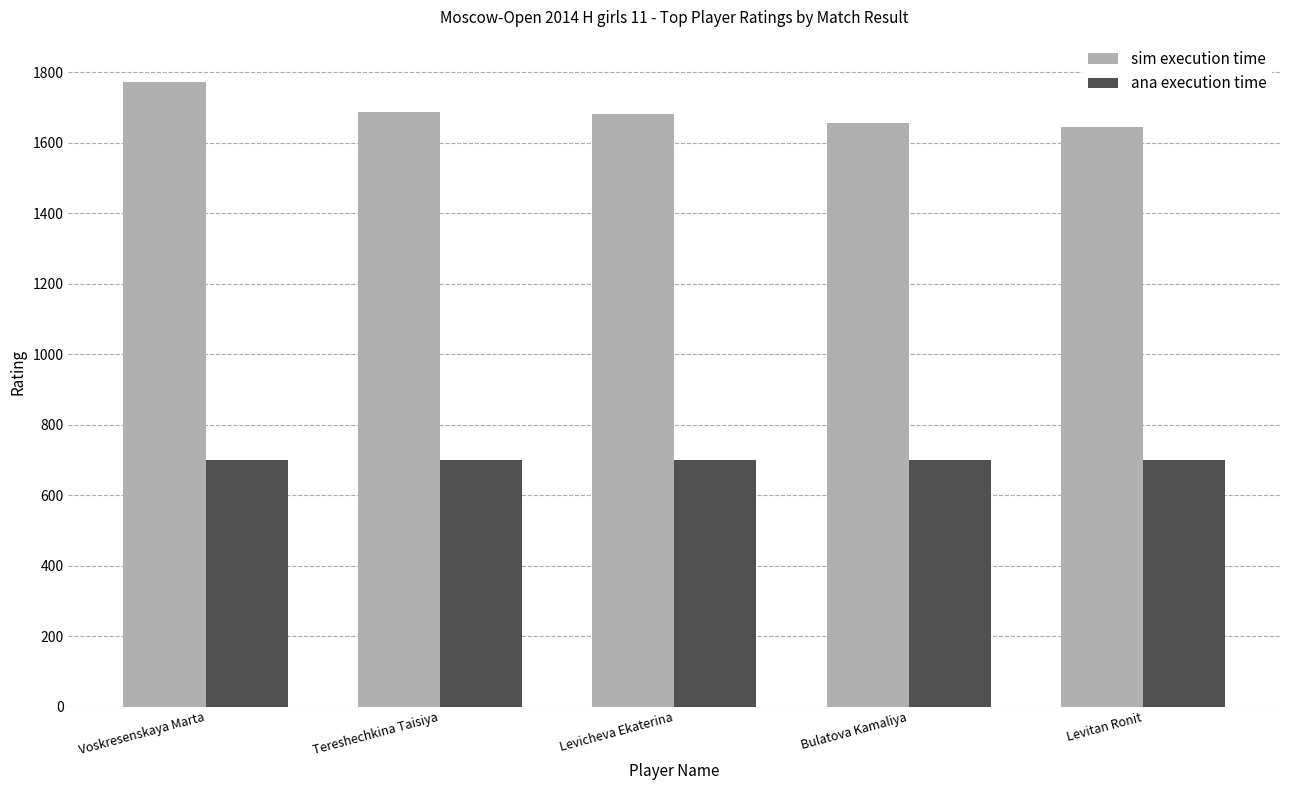

The ana execution time series shows 700 at Tereshechkina Taisiya. True or false?

True